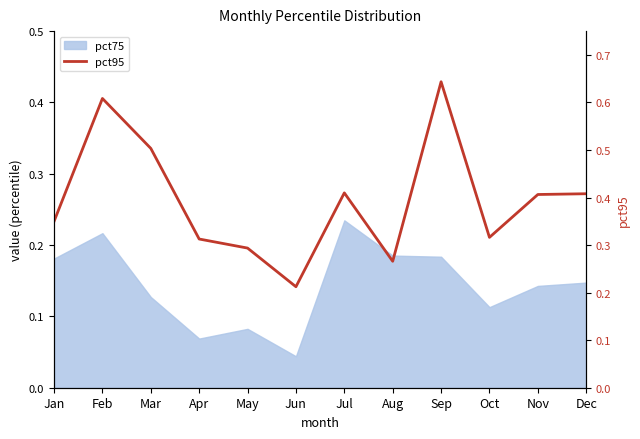

How many points are higher than both their immediate neighbors (excluding endpoints)?

3